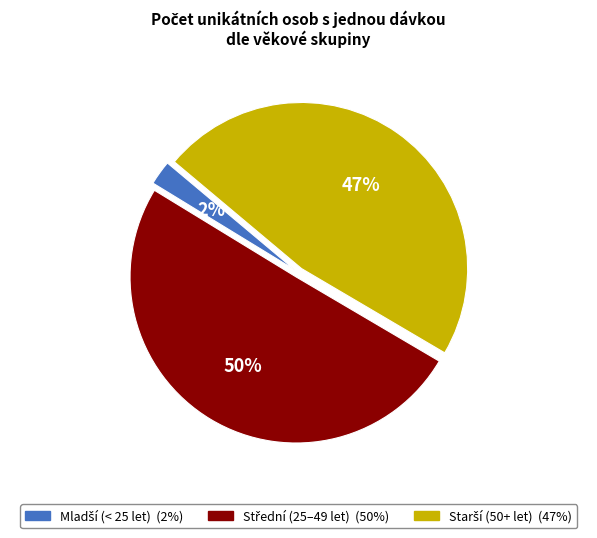

To the nearest percent, what is the difference between the largest and smallest slice percentages?

48%